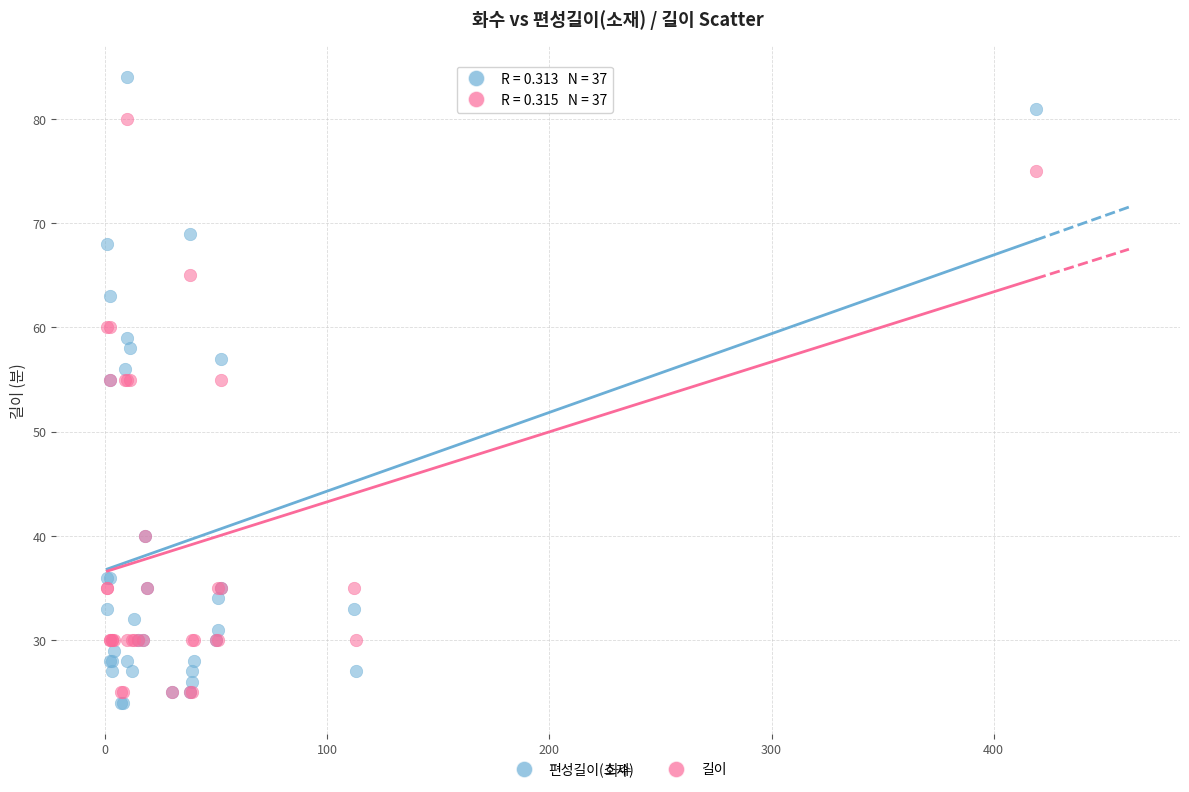

What are all the series names shown in the legend?

편성길이(소재), 길이